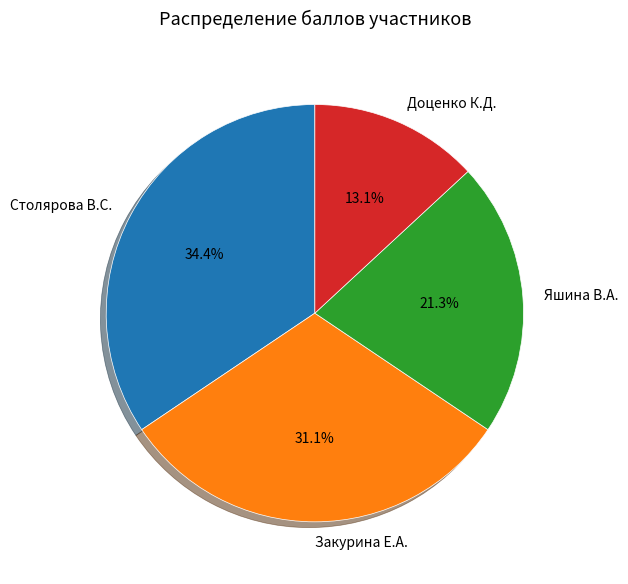

What is the total percentage of Столярова В.С. and Доценко К.Д.?

47.5%